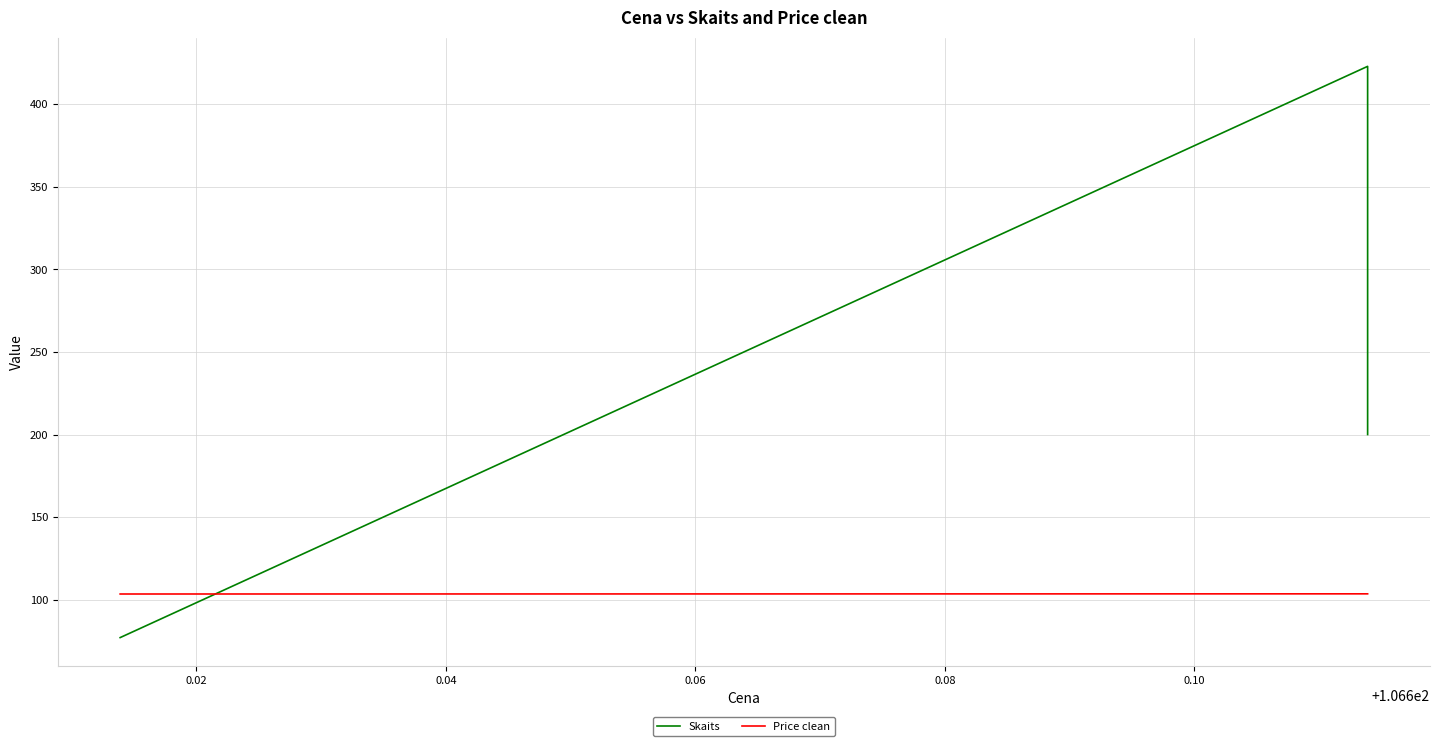

What is the sum of all Price clean values?

310.4